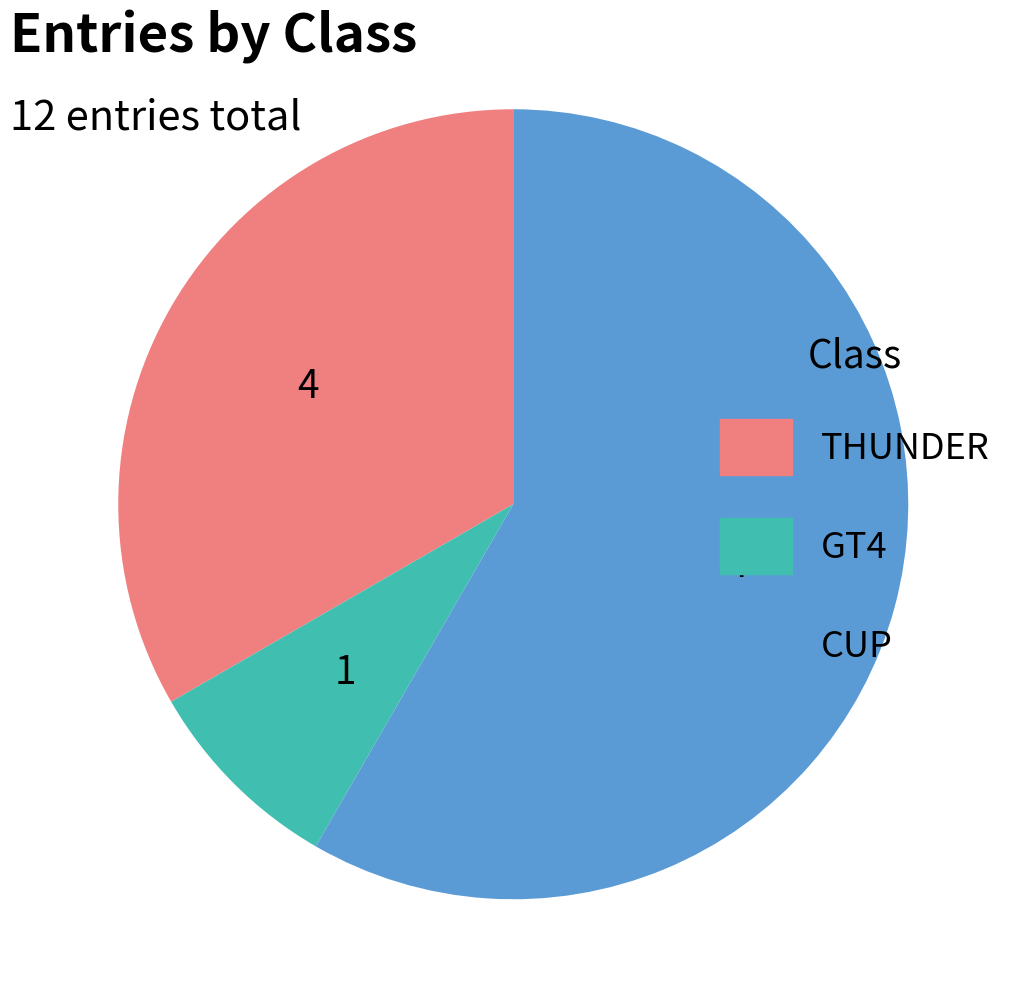

Which slice is the largest?

CUP